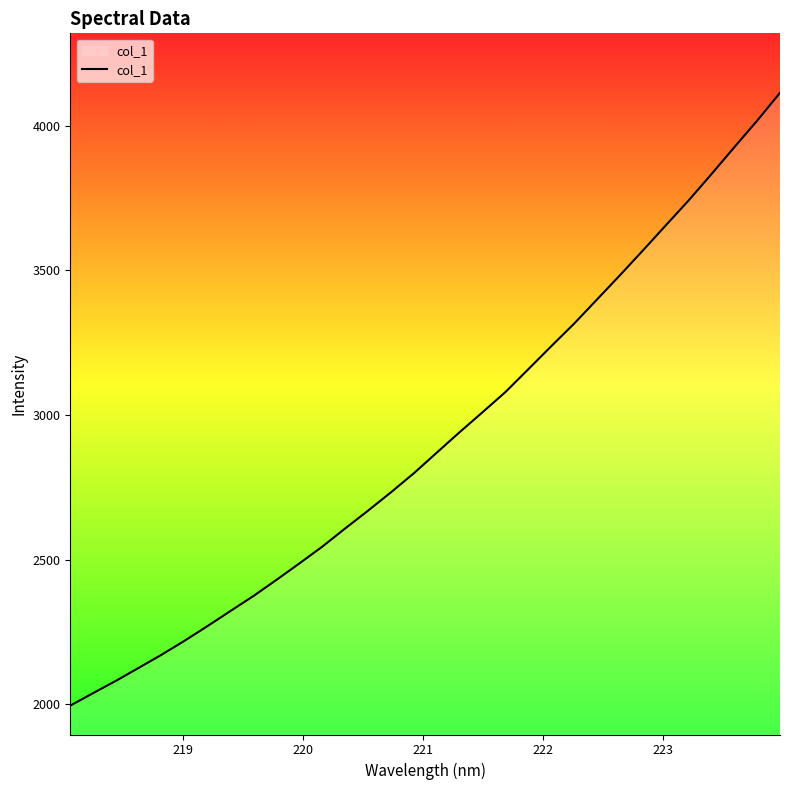

What is the greatest value displayed?

4113.3